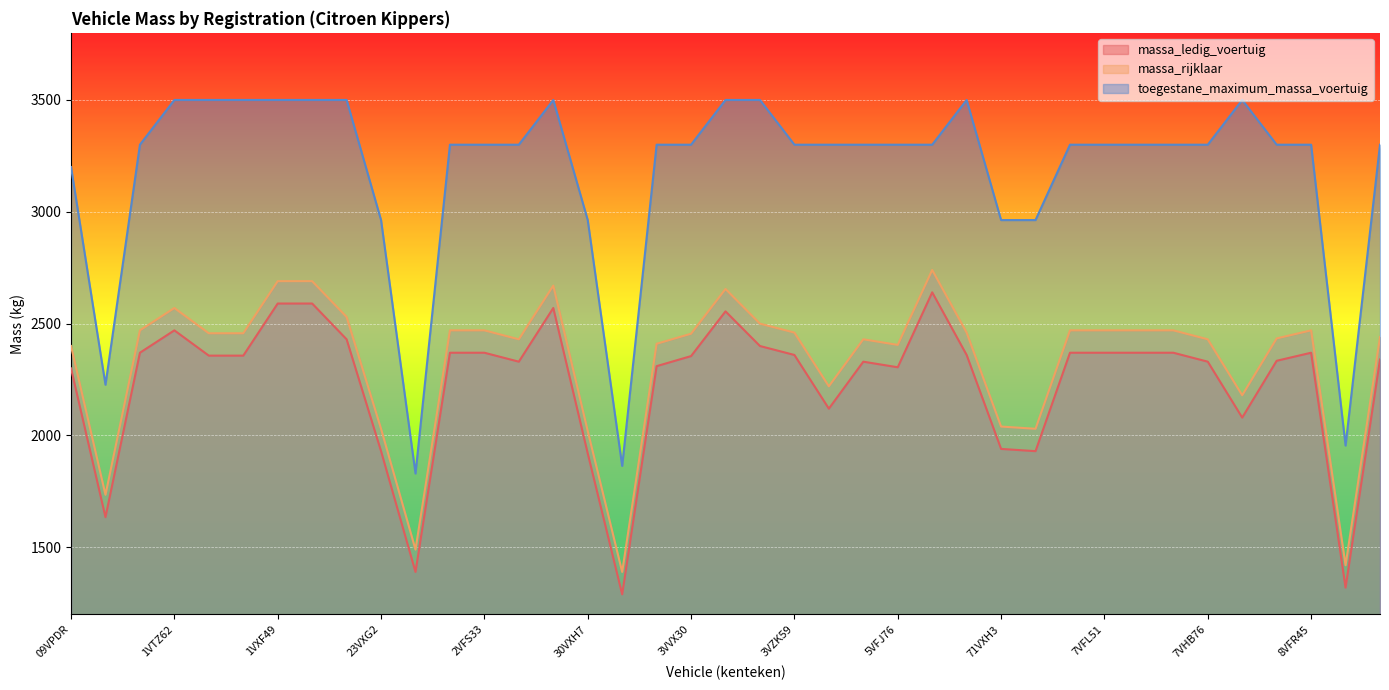

Where does the toegestane_maximum_massa_voertuig series first go above 3300?

1VTZ62